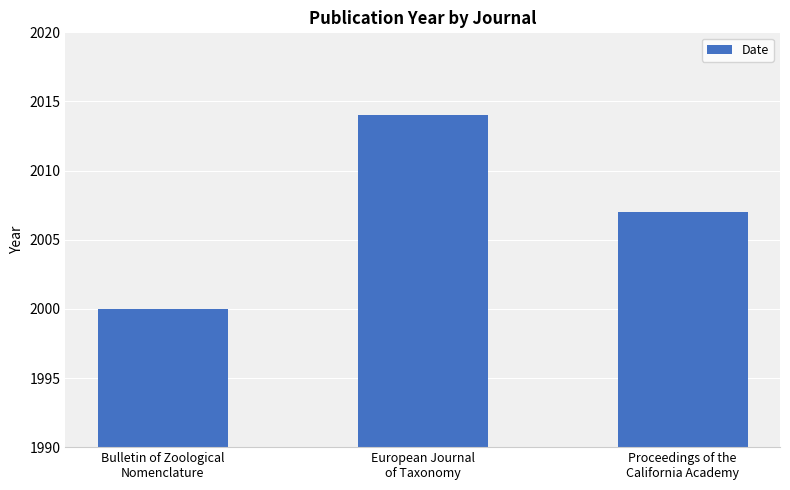

List the labels in order of value, largest first.

European Journal
of Taxonomy, Proceedings of the
California Academy, Bulletin of Zoological
Nomenclature